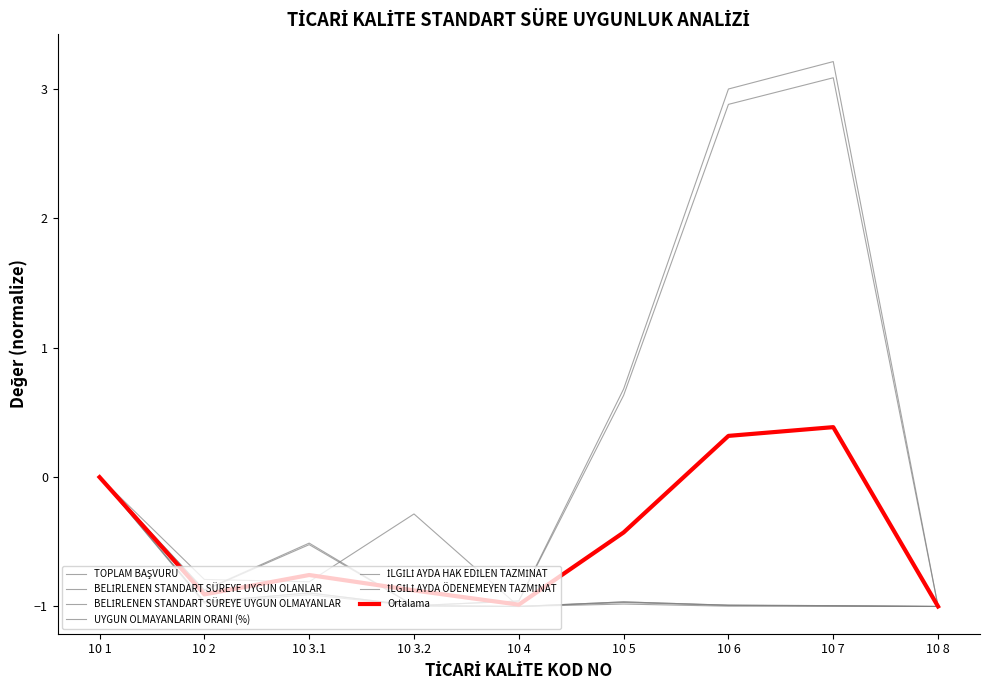

What is the label of the 6th point from the right?

10 3.2